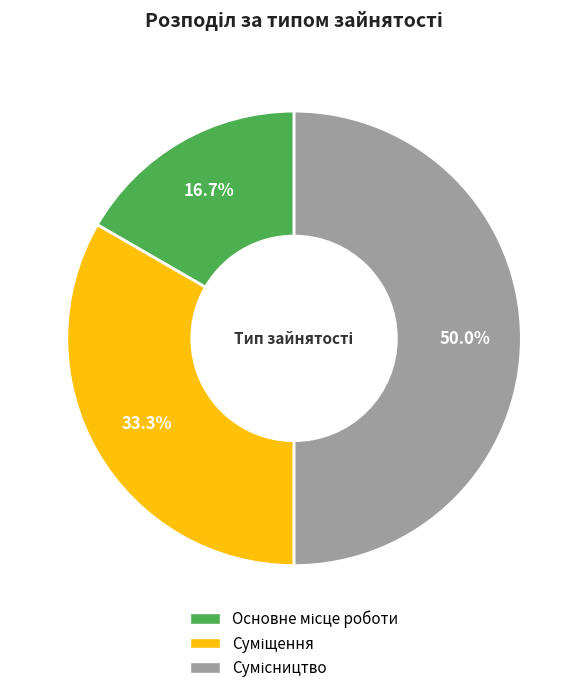

Does any single category account for the majority?

No